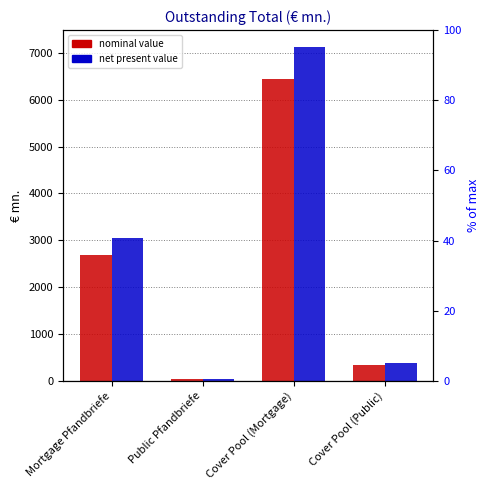

Which label corresponds to the largest value in the chart?

Cover Pool (Mortgage)